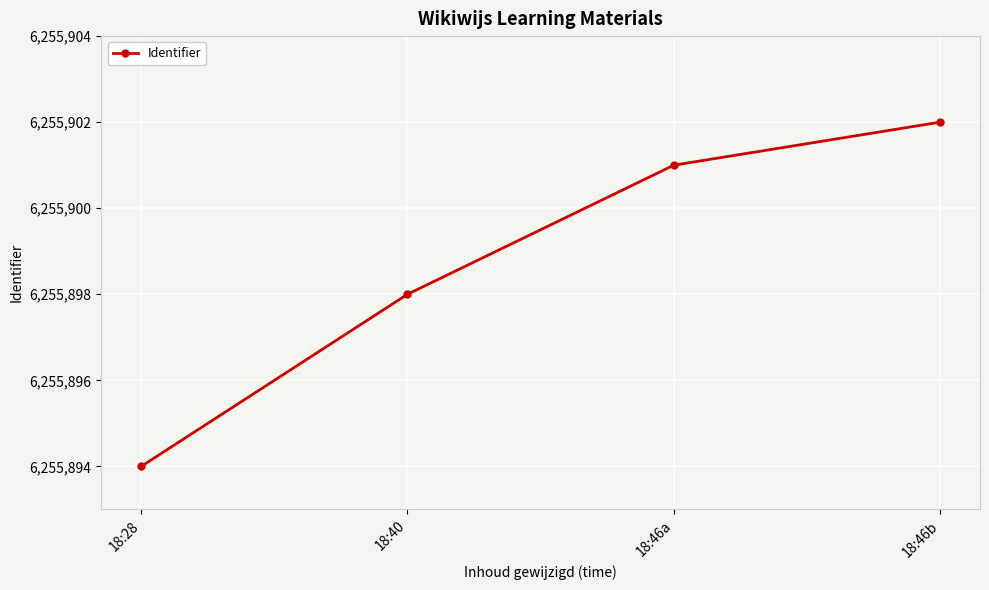

What is the sum of the values at 18:28 and 18:46b?

12511796